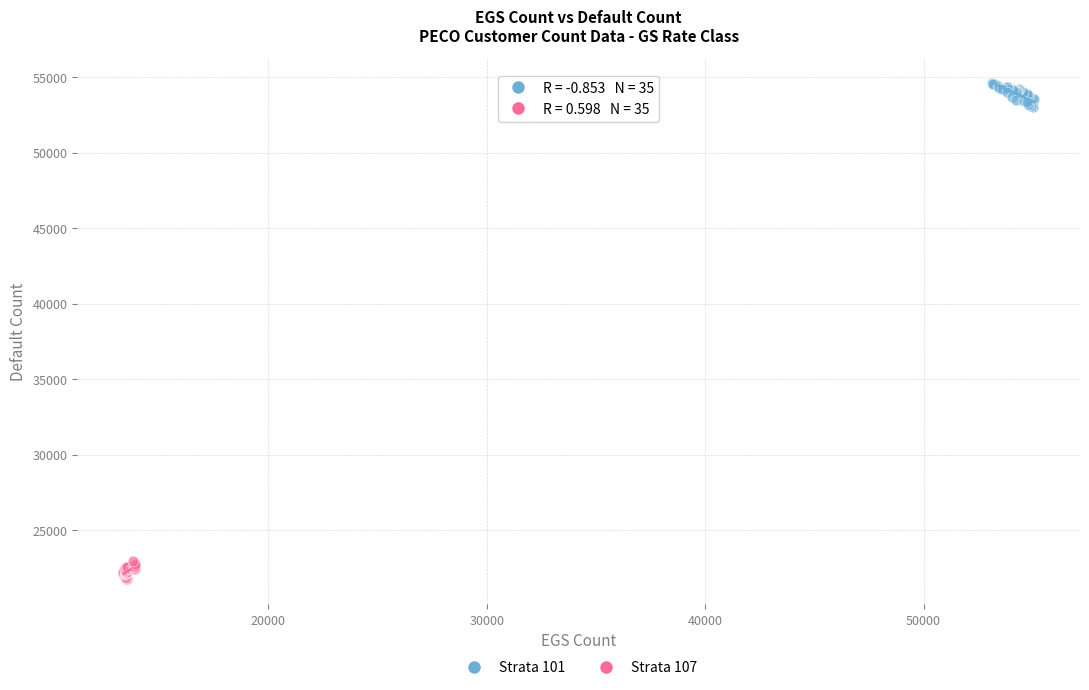

Which series contains the lowest Y value?

Strata 107